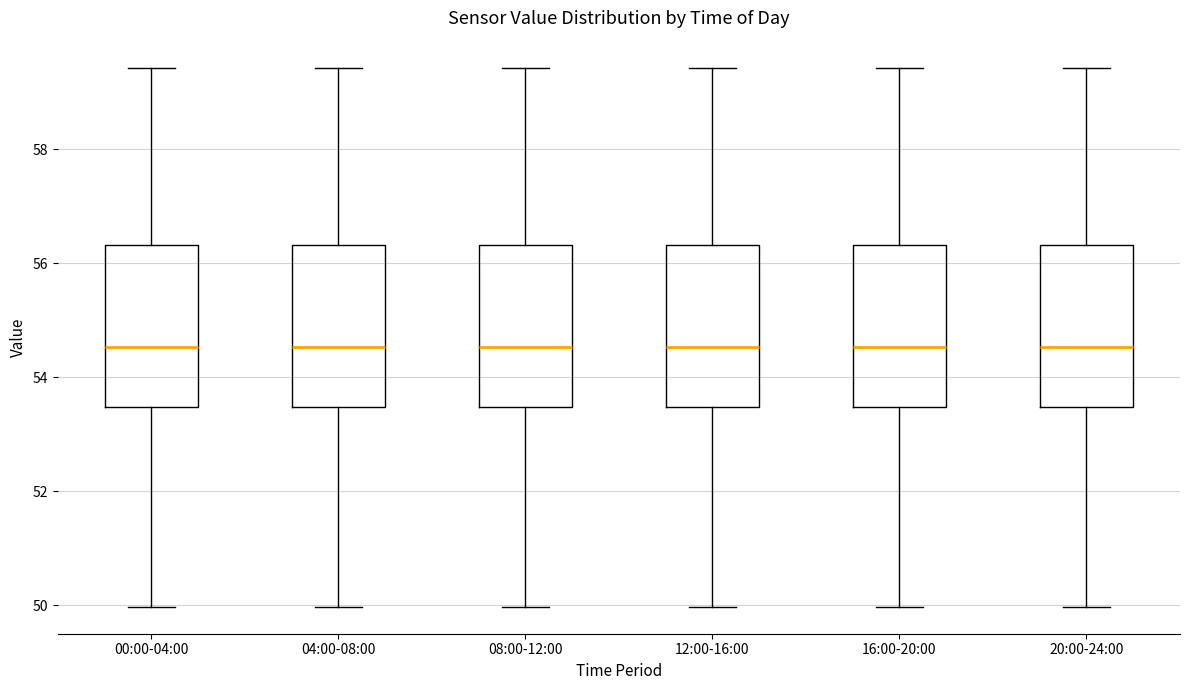

Where is the upper edge of the box for 08:00-12:00 on the y-axis? The values are not printed on the chart, so give them approximately, as read against the axis.

56.4